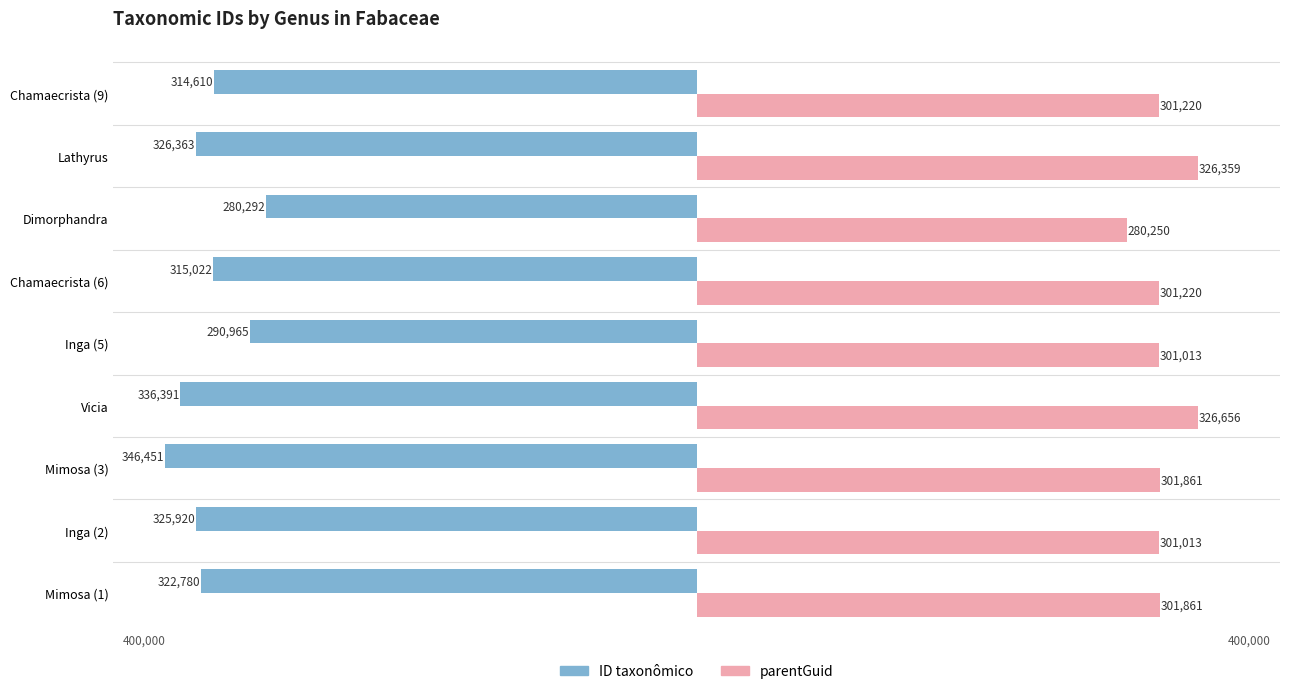

How many data points in ID taxonômico are above -322780?

4